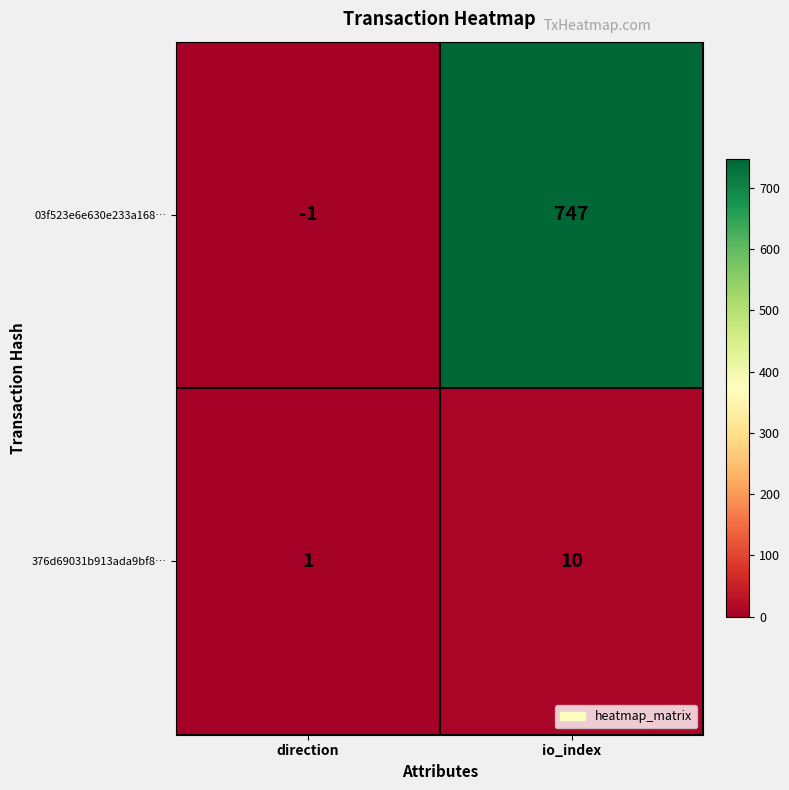

At how many categories does at least one series exceed 484?

1